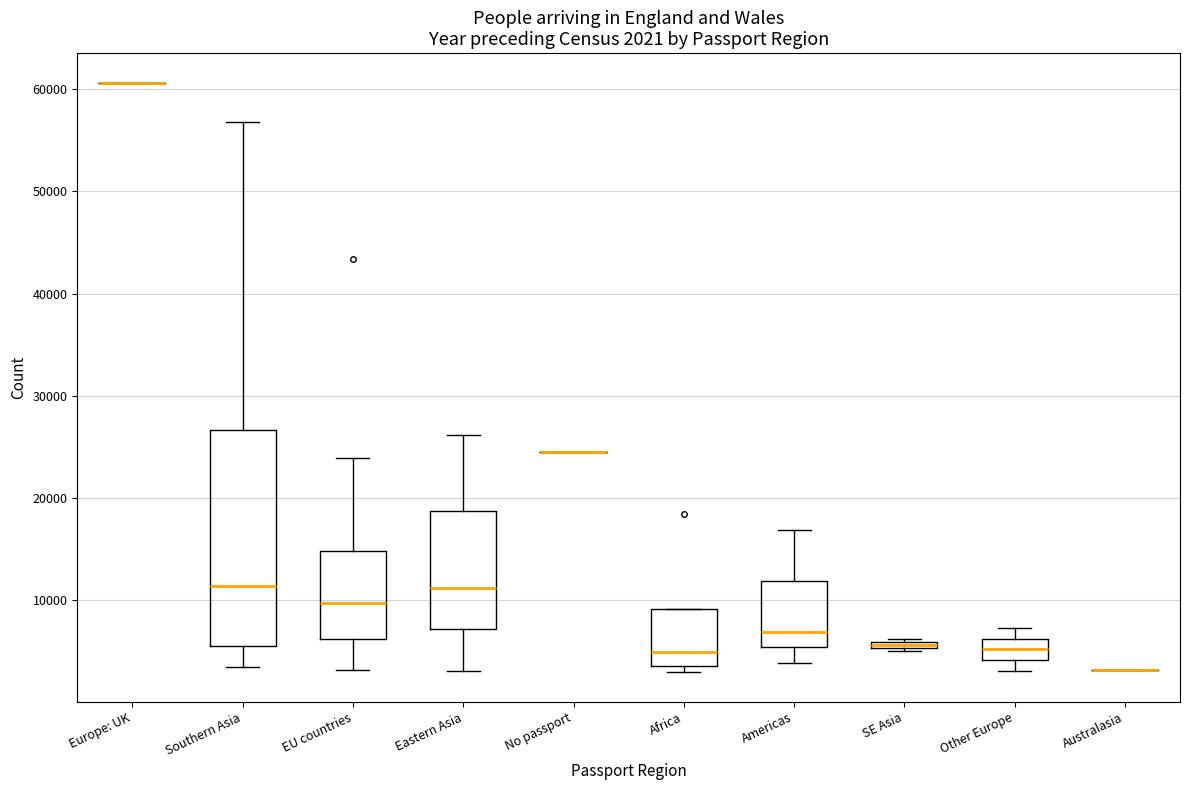

Comparing the boxes themselves (not the whiskers), which one is the tallest?

Southern Asia